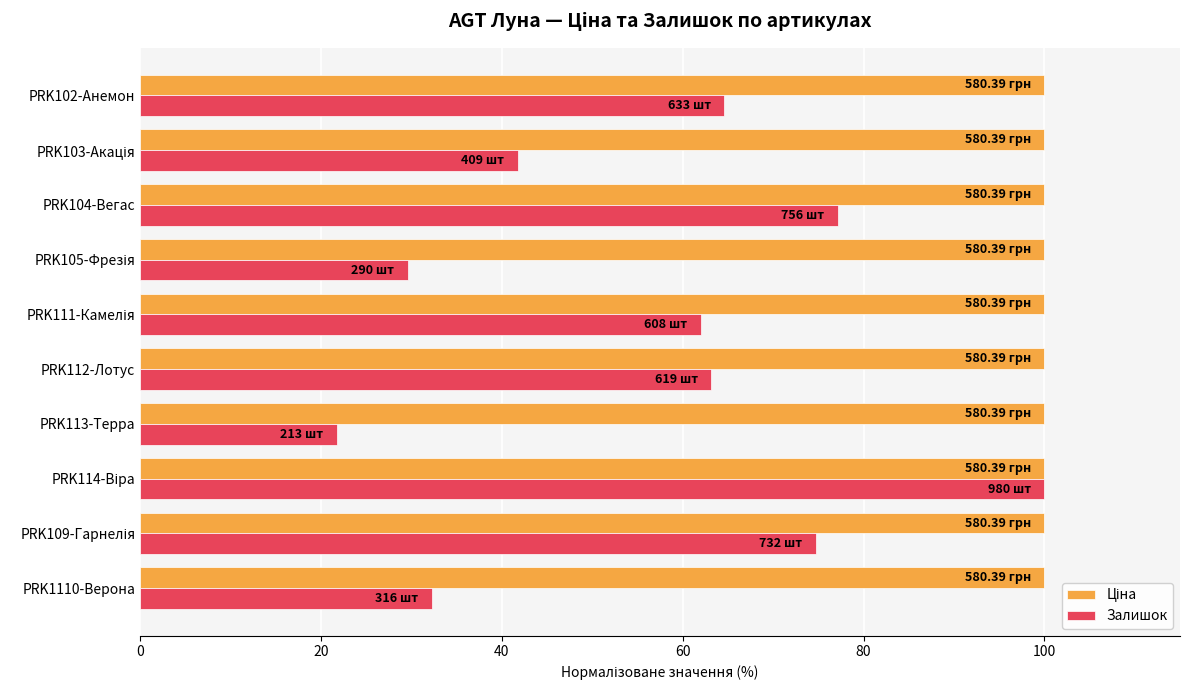

At how many categories does at least one series exceed 94?

10